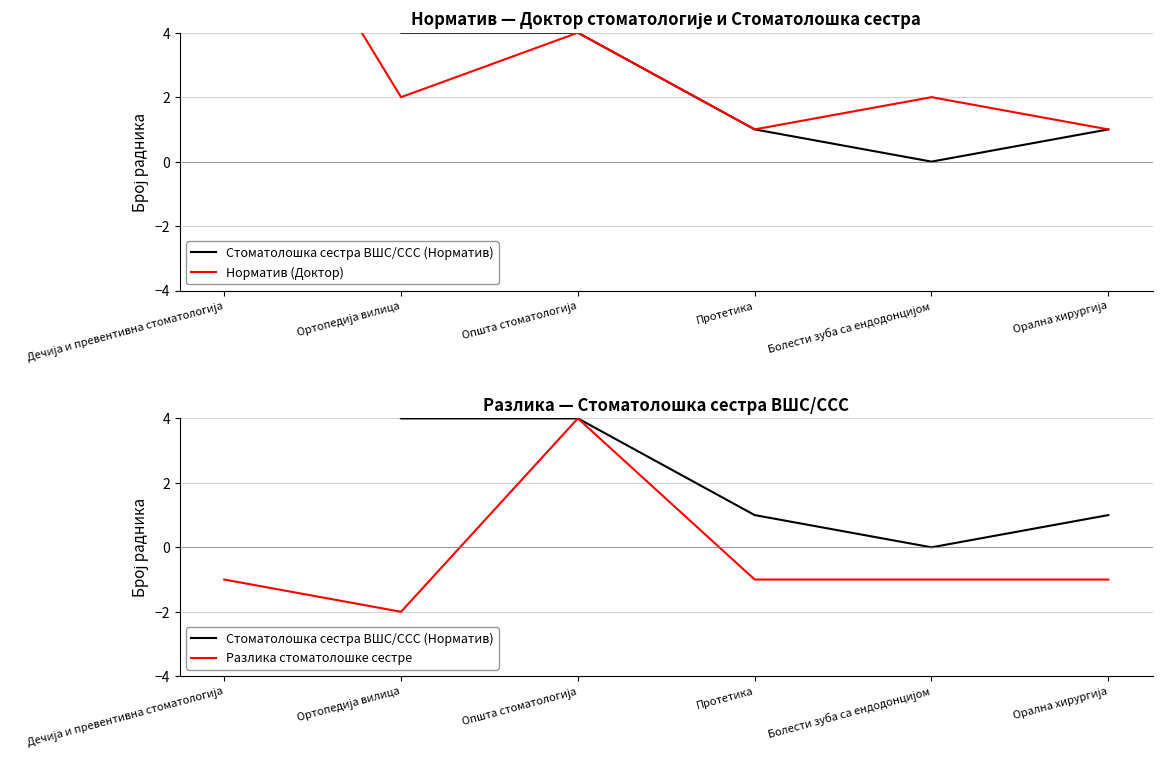

Rank the categories by Норматив (Доктор) value from highest to lowest.

Дечија и превентивна стоматологија, Општа стоматологија, Ортопедија вилица, Болести зуба са ендодонцијом, Протетика, Орална хирургија